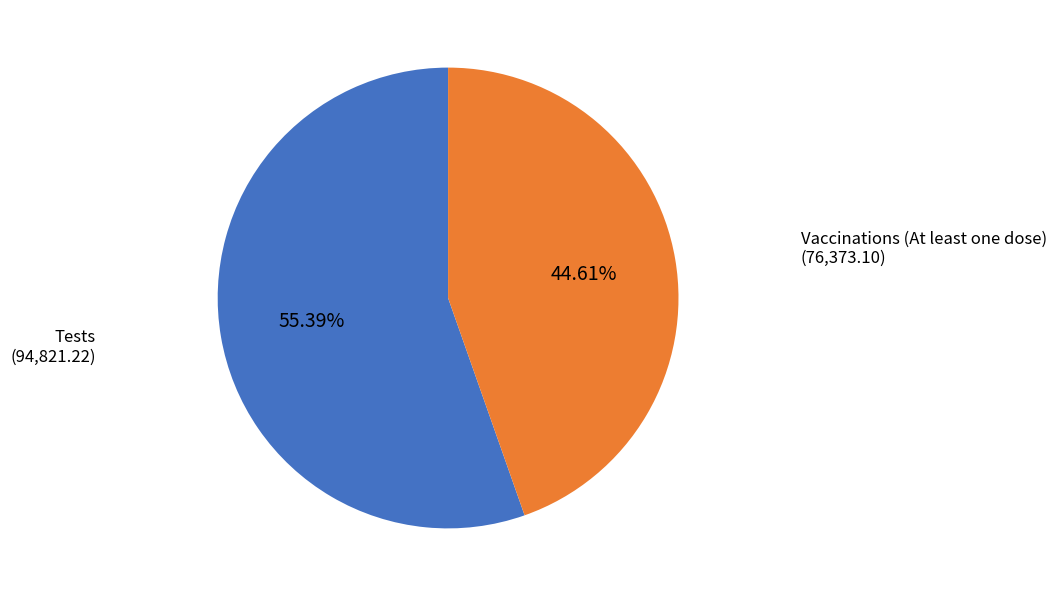

Approximately how many times larger is the value at Tests compared to Vaccinations (At least one dose)?

1.2